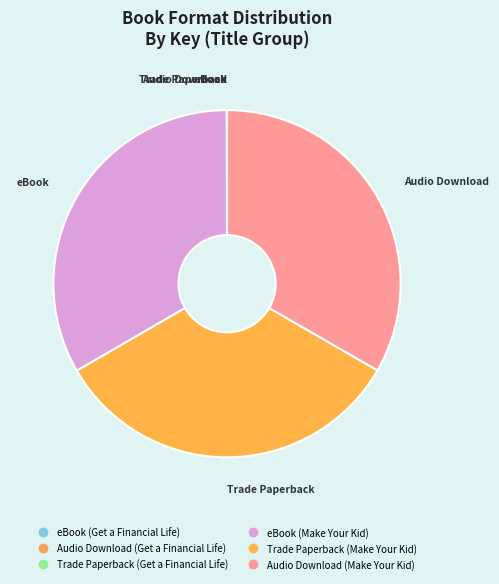

Is Audio Download (Get a Financial Life) the majority of the pie?

No